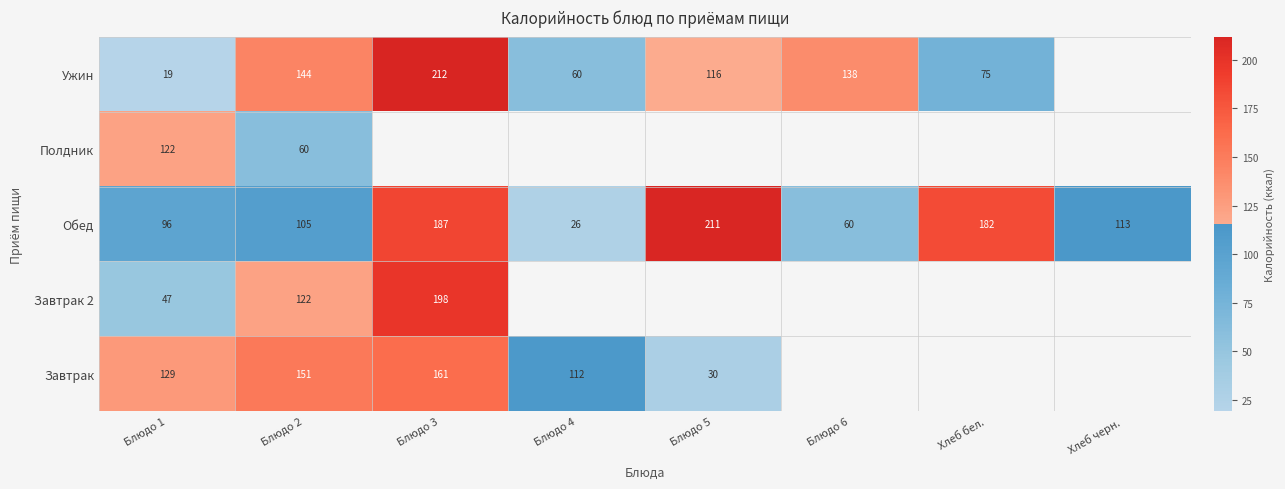

What is the highest value of the Обед series?

211